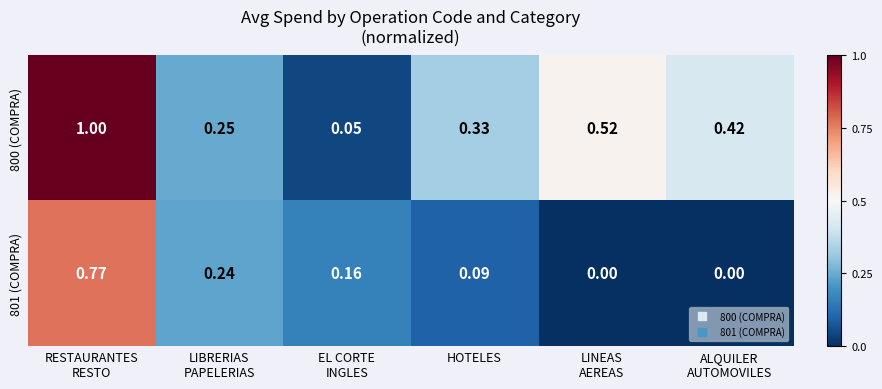

How many distinct data groups are displayed?

2